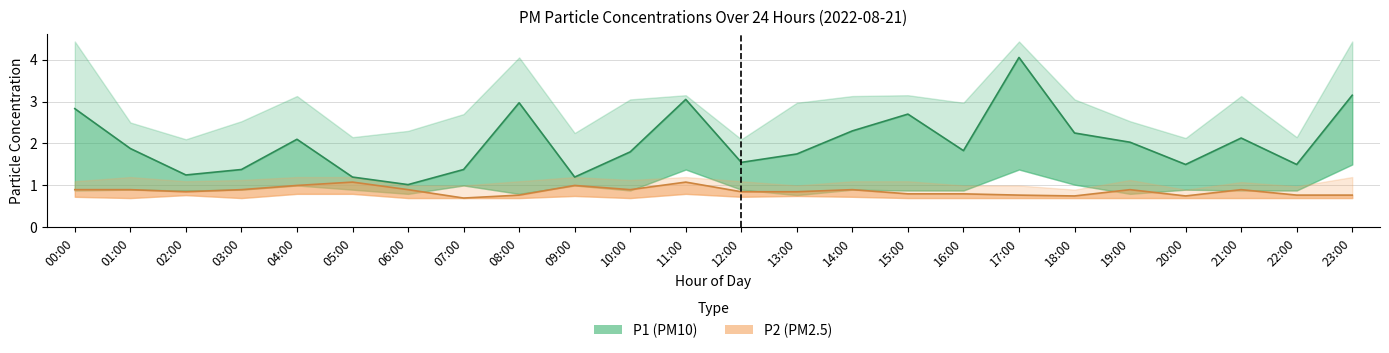

True or false: P2 and P2_lower cross at least once.

False